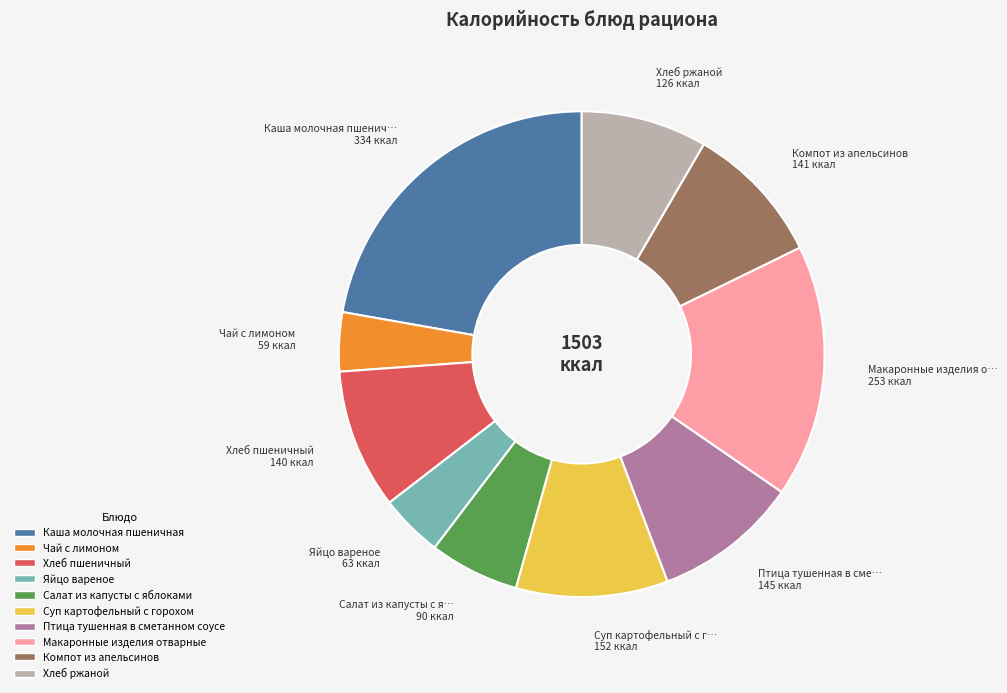

Does Хлеб пшеничный account for over 50% of the chart?

No